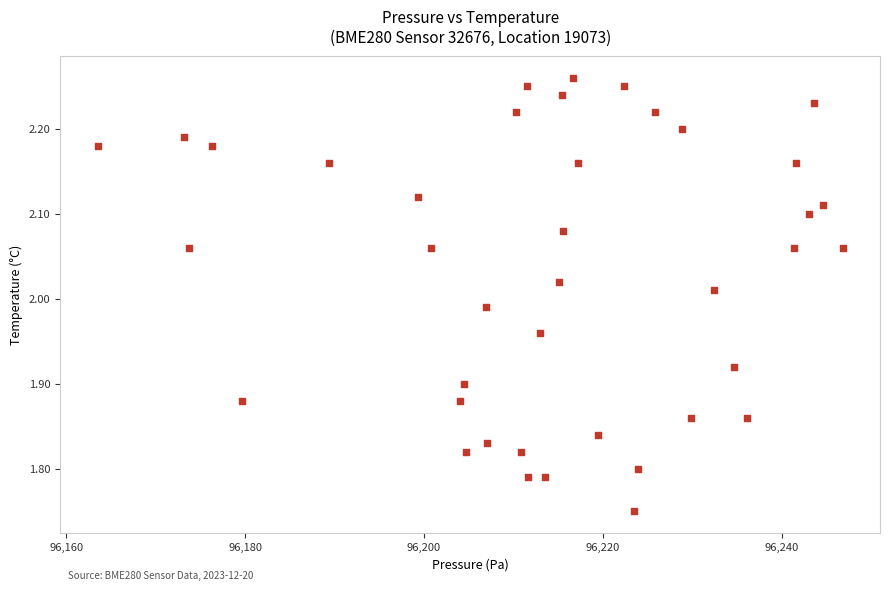

What is the range of X values (max minus min)?

83.3